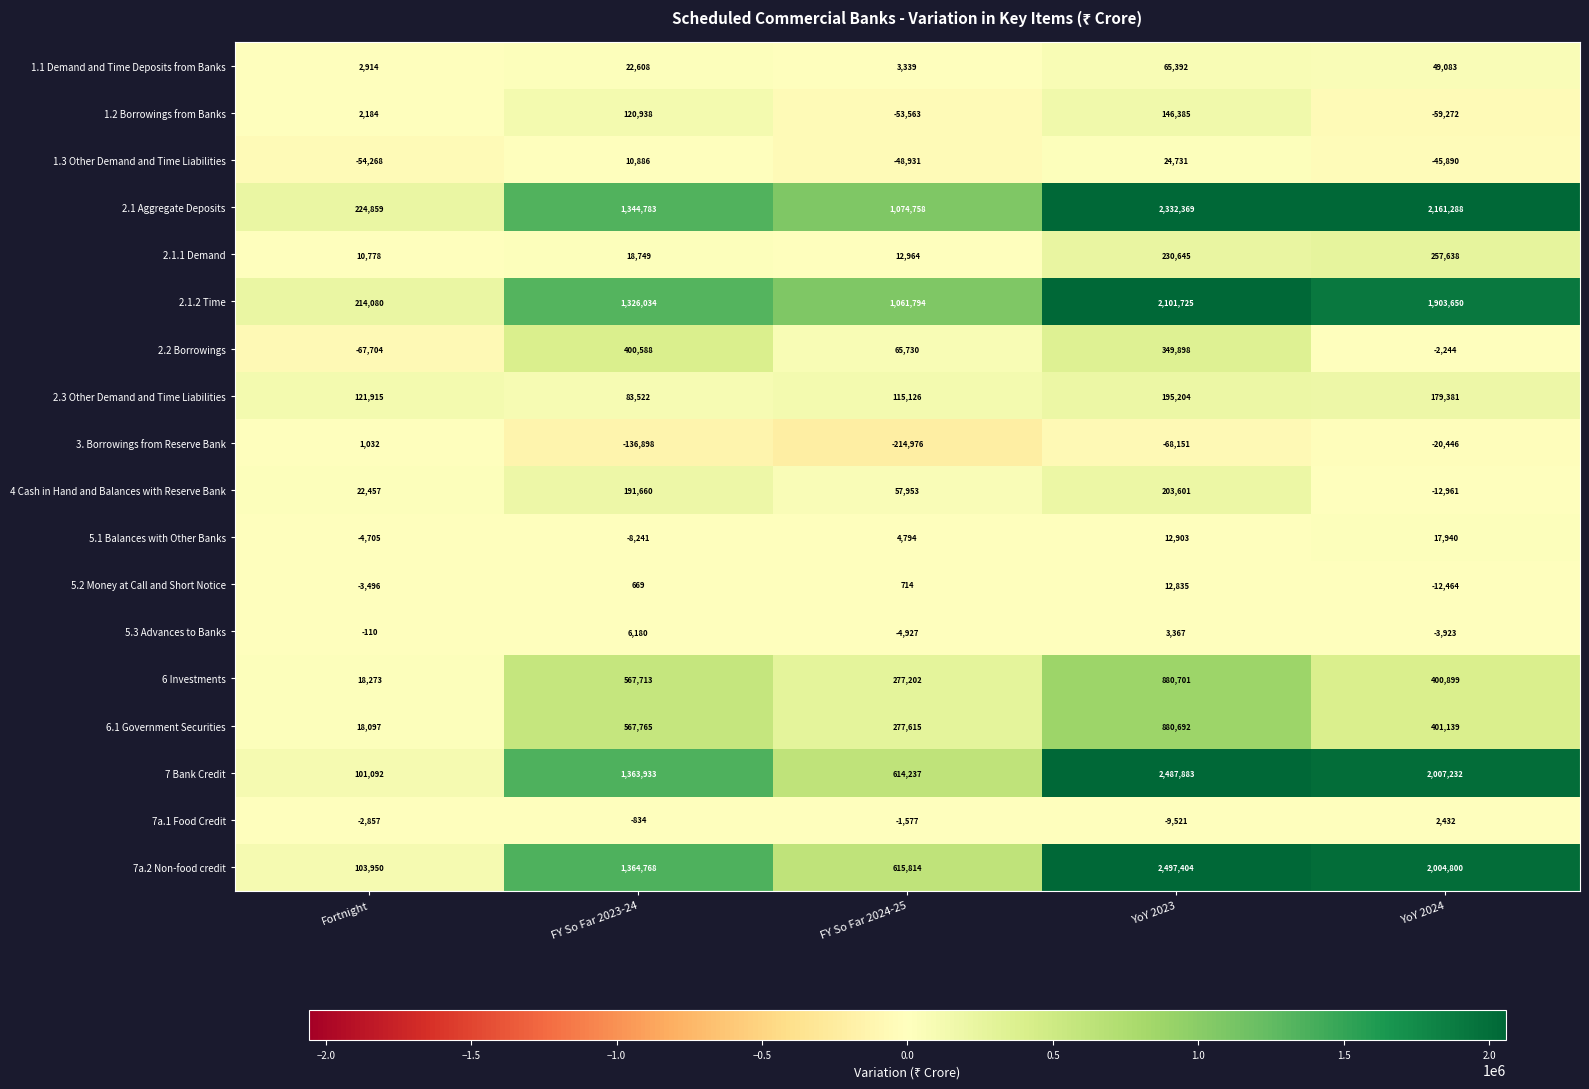

At how many categories does at least one series exceed 1336673?

3